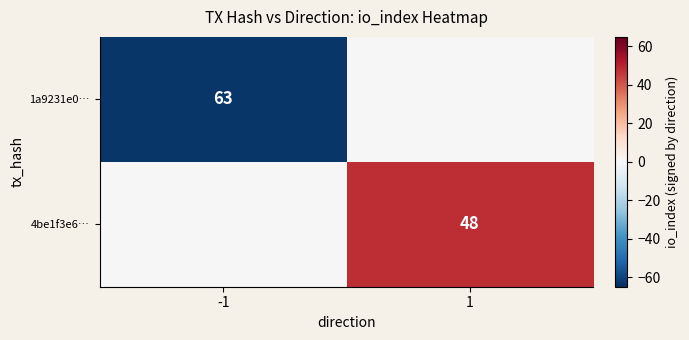

At which category does the chart reach its minimum across all series?

-1